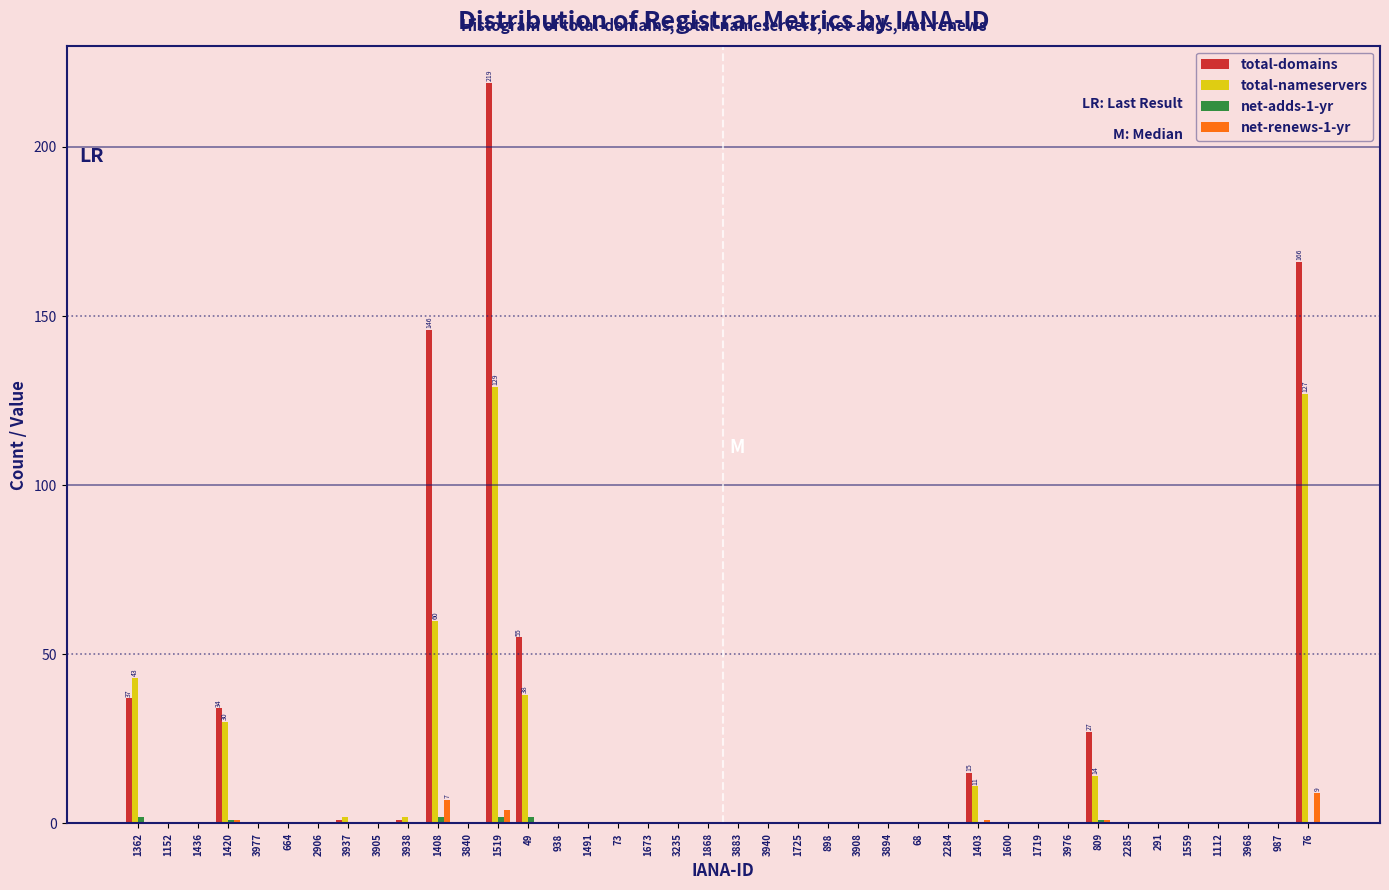

Which category has the highest value across all series?

1519